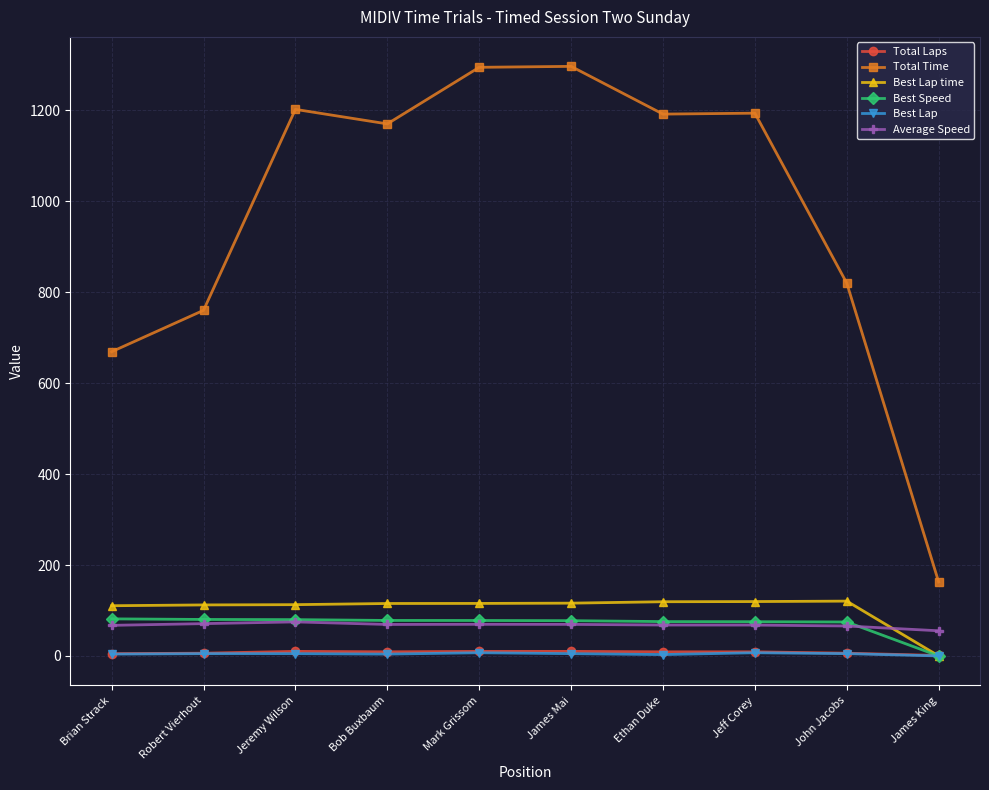

At how many categories does at least one series exceed 1131?

6